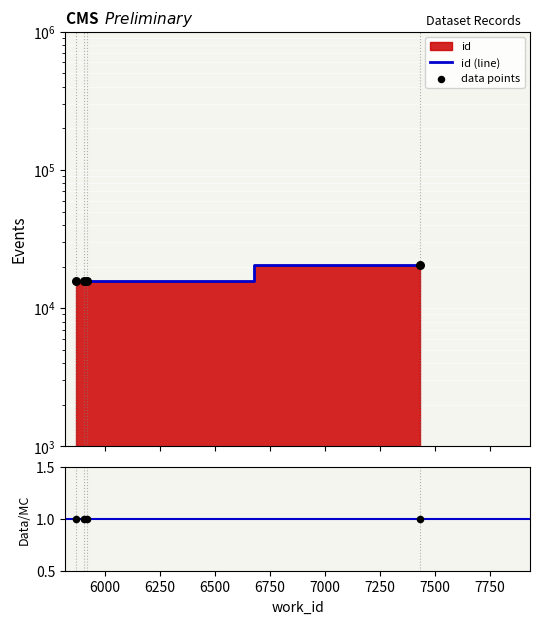

Which series has the widest spread of Y values?

id (line)